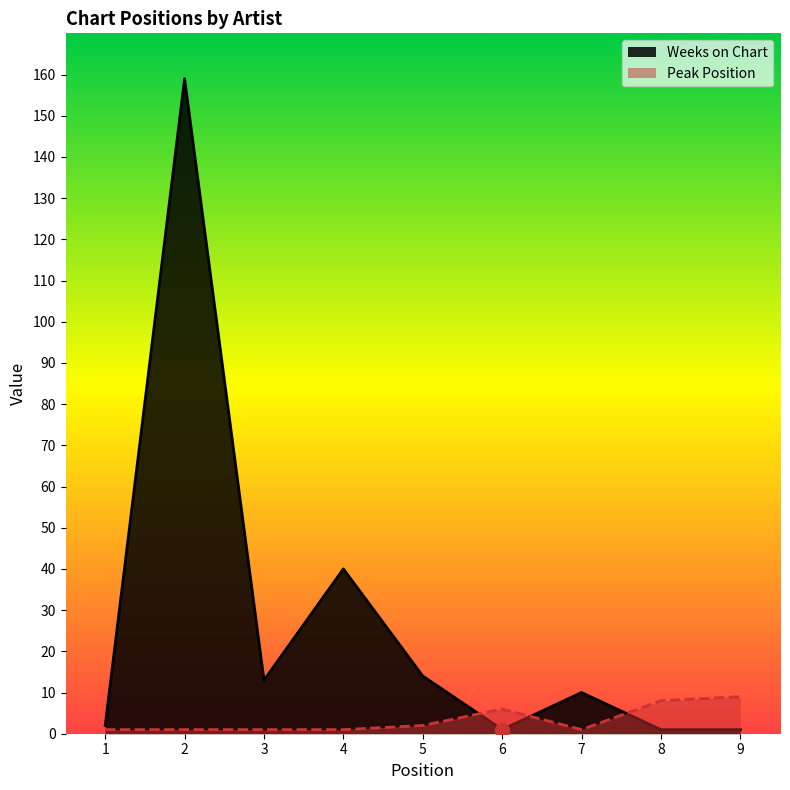

Is it true that Peak Position equals 1 at 2?

True